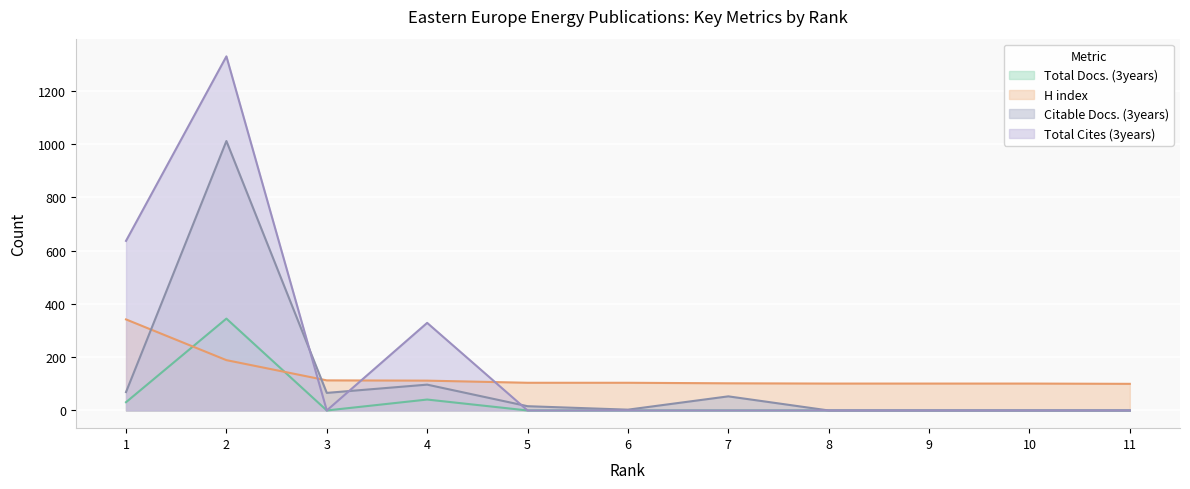

Reading left to right, transcribe all the data shown in this chart.

Total Docs. (3years): 31	345	0	41	0	0	0	0	0	0	0
H index: 342	189	113	112	104	104	102	101	101	101	100
Citable Docs. (3years): 69	1012	66	97	16	3	53	0	0	0	0
Total Cites (3years): 637	1330	0	329	0	0	0	0	0	0	0